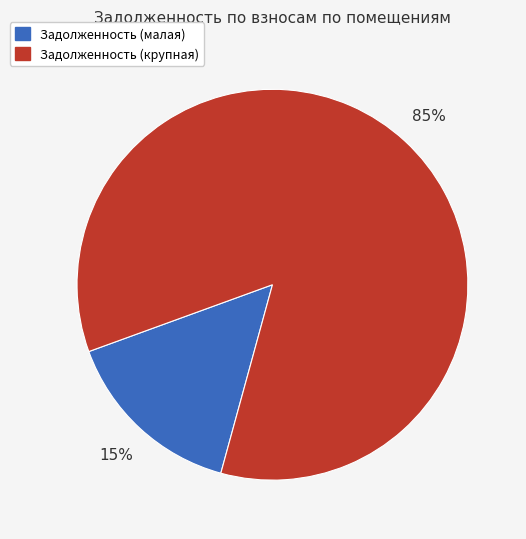

Is there a majority slice in this chart?

Yes